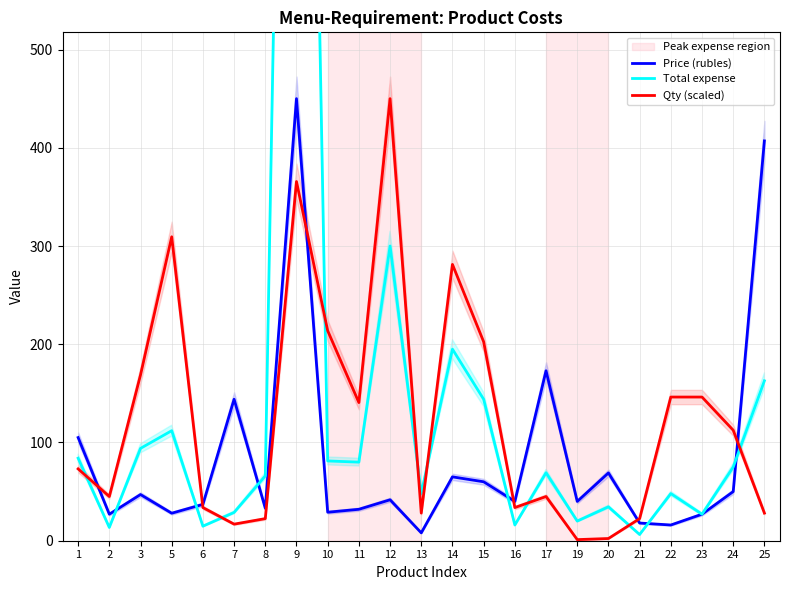

List the labels in order of Total expense value, smallest first.

21, 2, 6, 16, 19, 23, 7, 20, 13, 22, 8, 17, 24, 11, 10, 1, 3, 5, 15, 25, 14, 12, 9